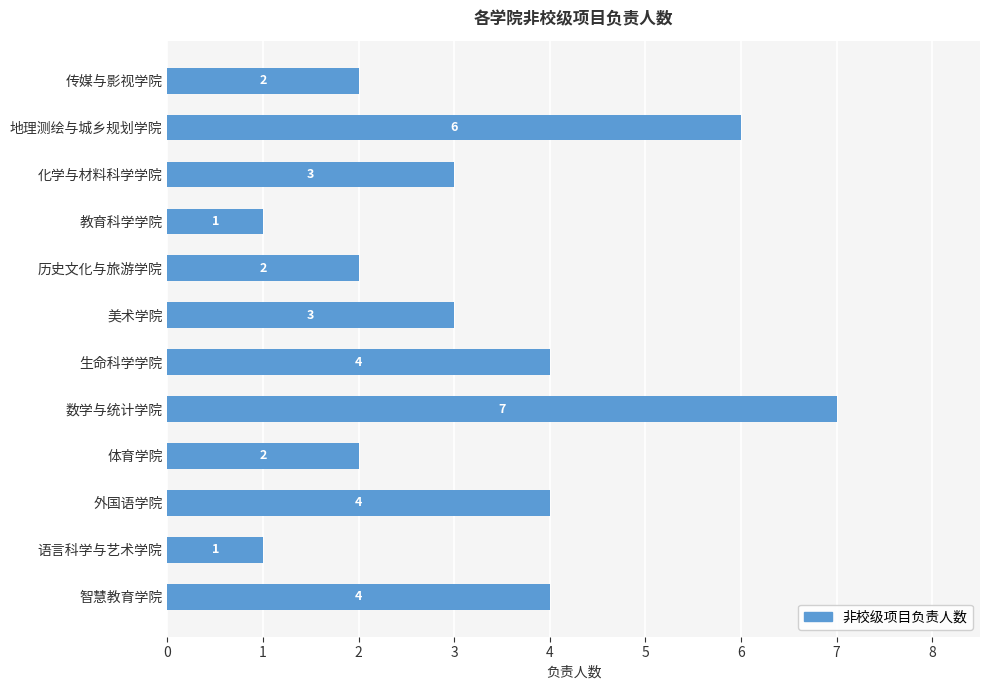

What is the change in value from 教育科学学院 to 外国语学院?

+3